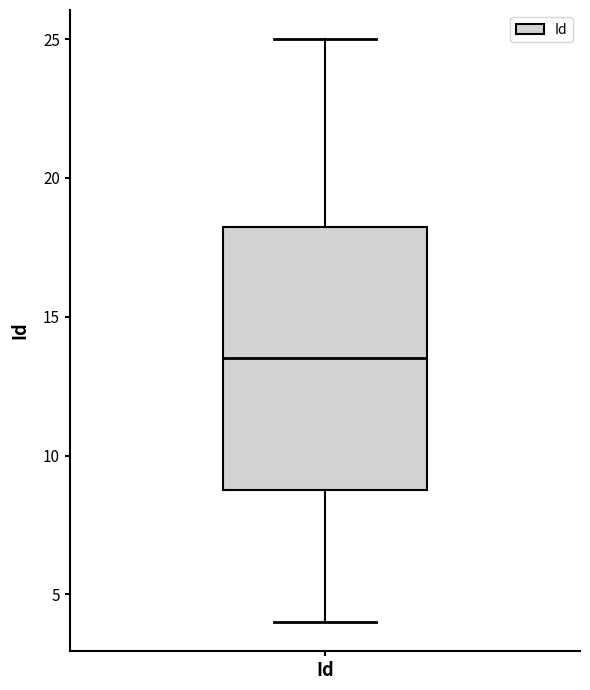

Where is the upper edge of the box for Id on the y-axis? The values are not printed on the chart, so give them approximately, as read against the axis.

18.5